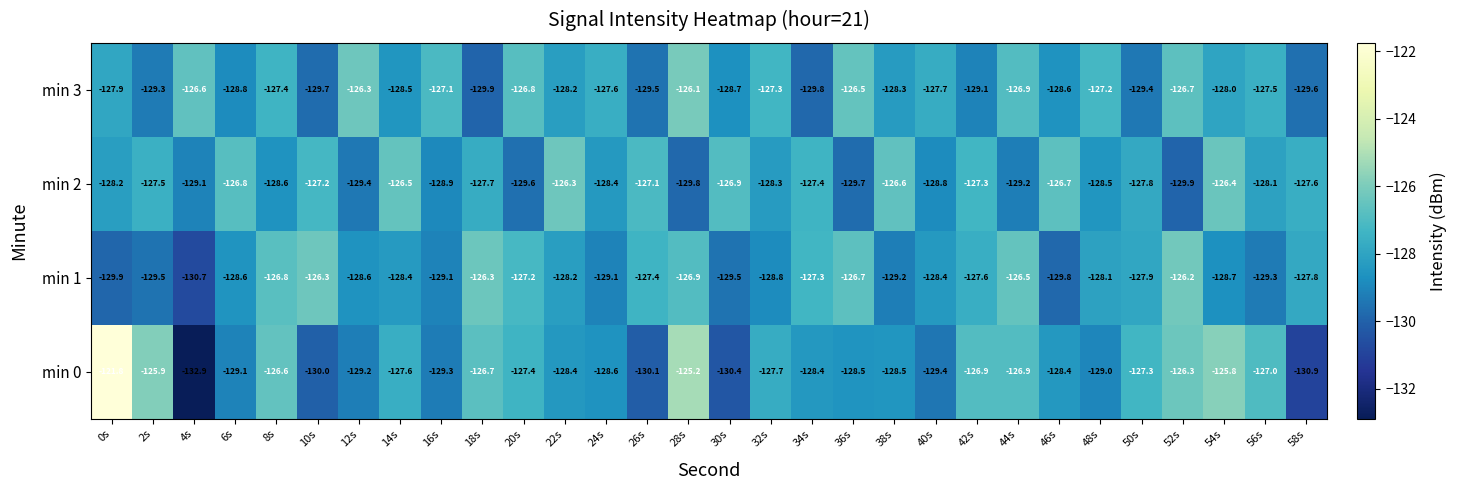

Which series has the widest spread of values?

min 0